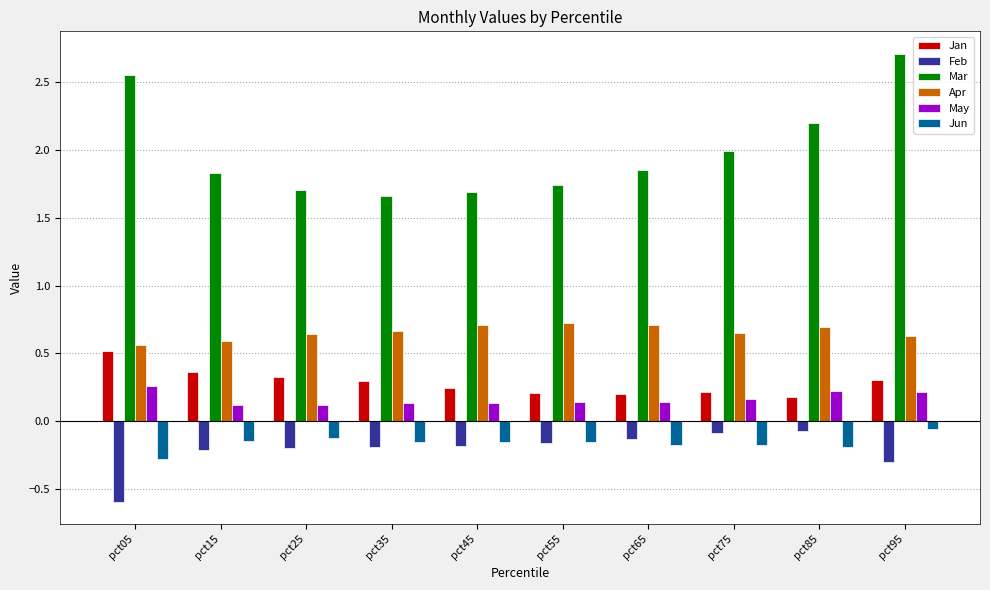

What is the total value across all series at pct05?

3.0